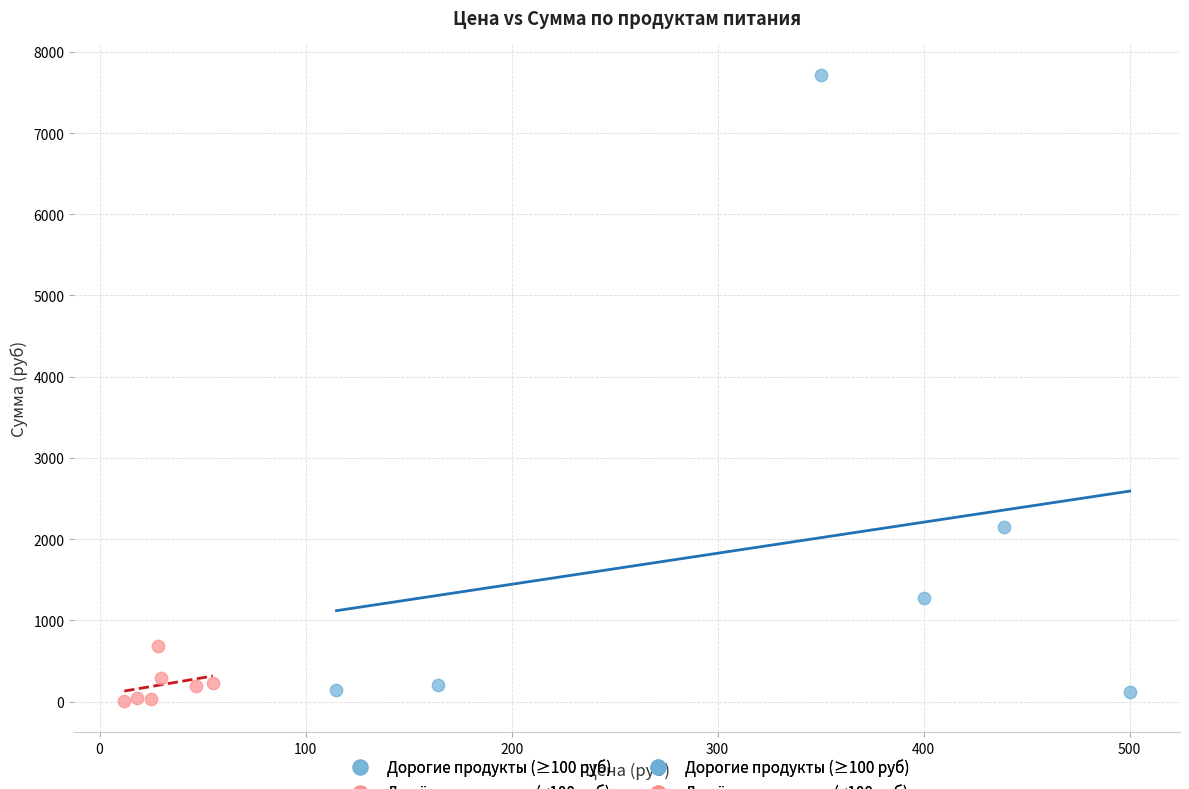

Which series reaches the maximum Y coordinate?

Дорогие продукты (≥100 руб)